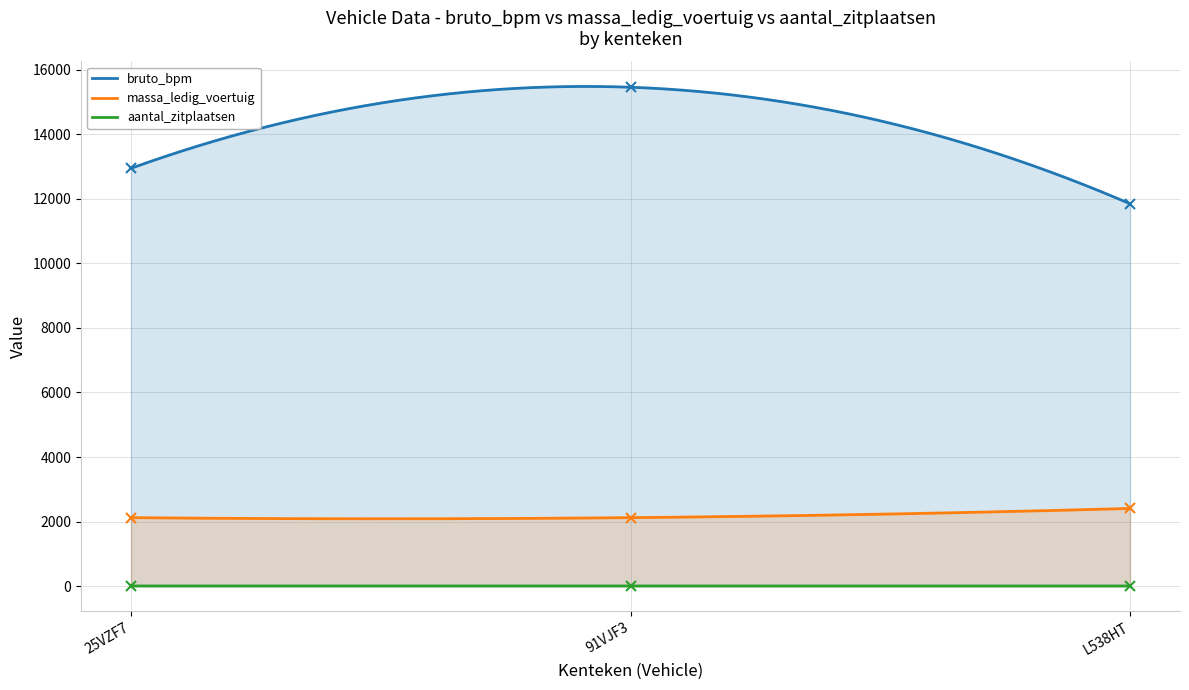

Between L538HT and 25VZF7, which is larger?

25VZF7